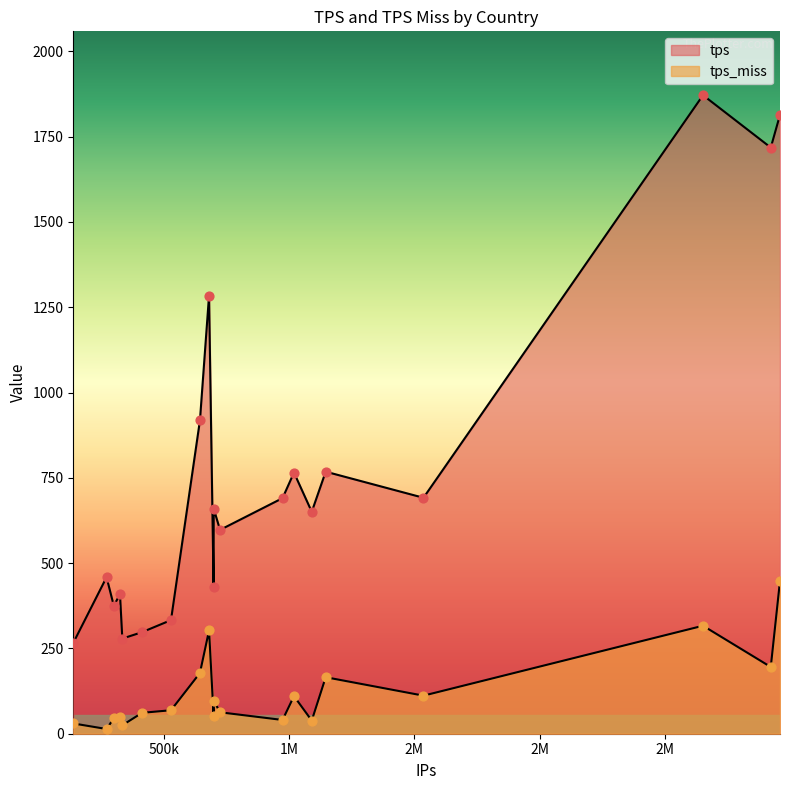

Which series has the widest spread of Y values?

tps